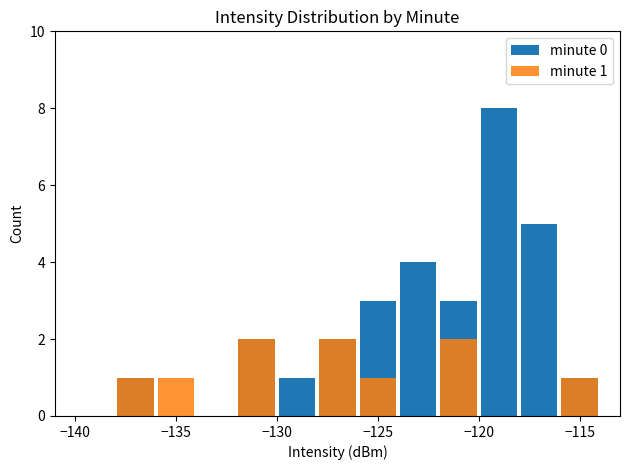

The value of minute 1 at −125 is 1. True or false?

False